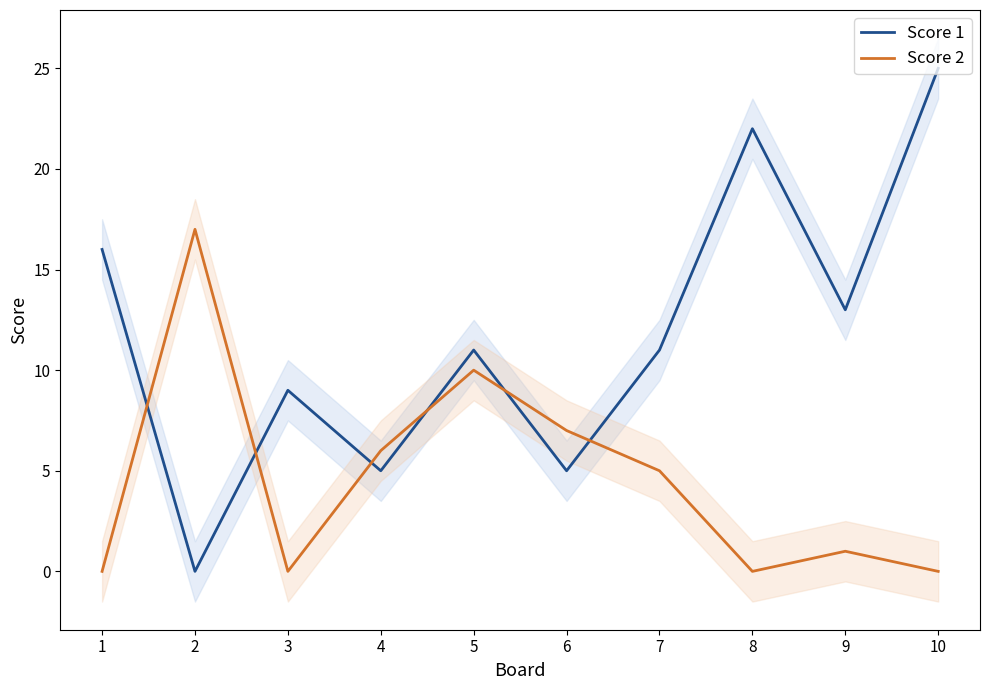

The value of Score 2 at 4 is 6. True or false?

True